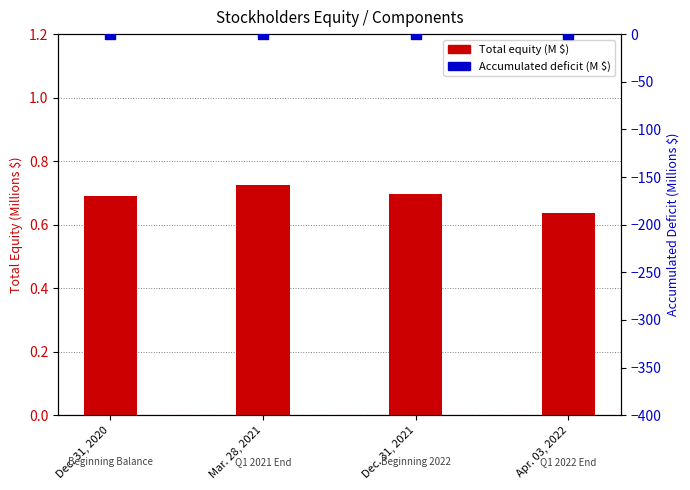

At how many categories does at least one series exceed 0?

4